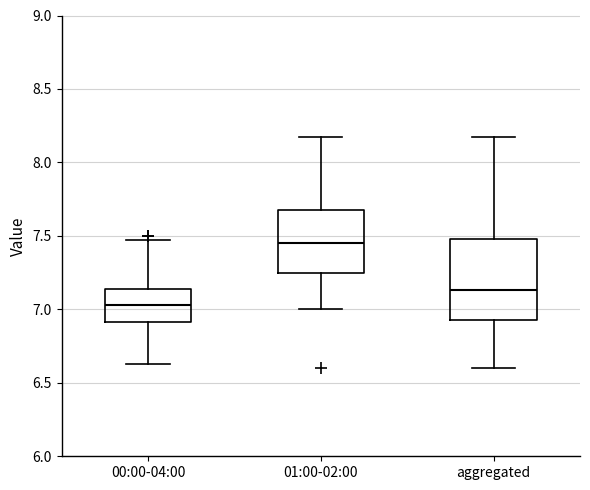

Which box has the lowest median line?

00:00-04:00